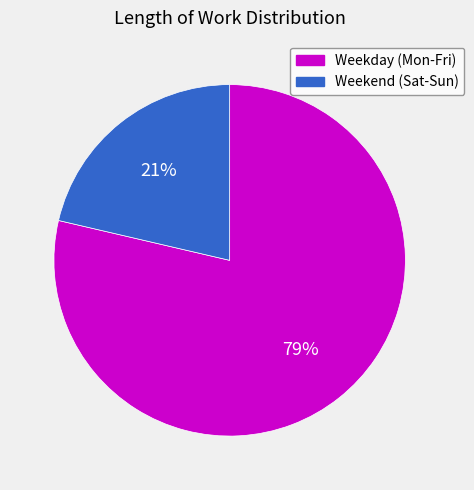

Does any single category account for the majority?

Yes